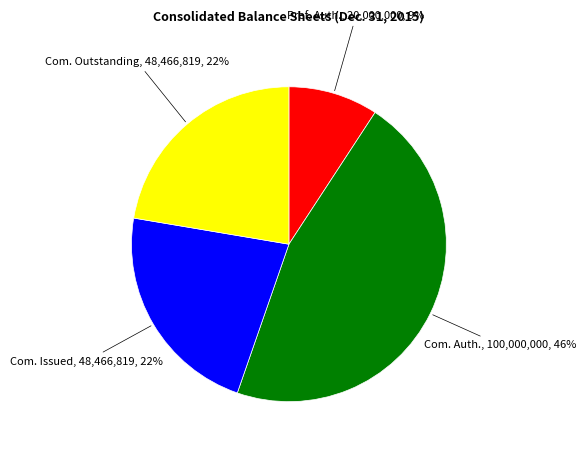

To the nearest percent, what is the average slice percentage?

25%